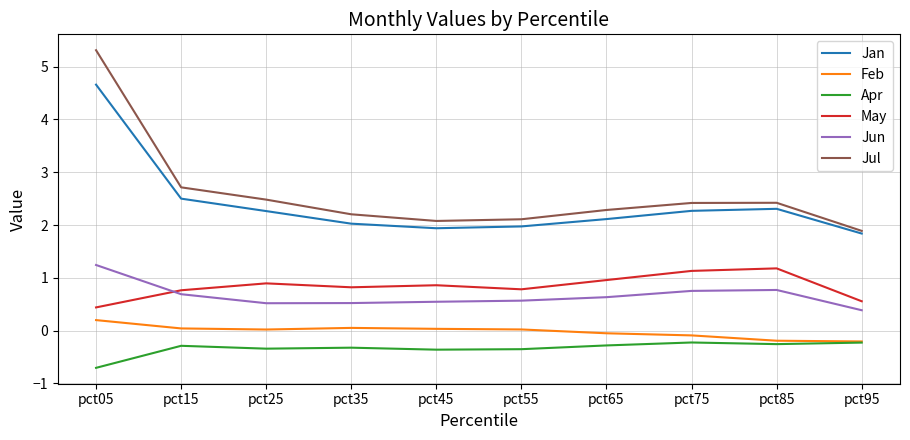

True or false: Jun and Jul intersect in this chart.

False